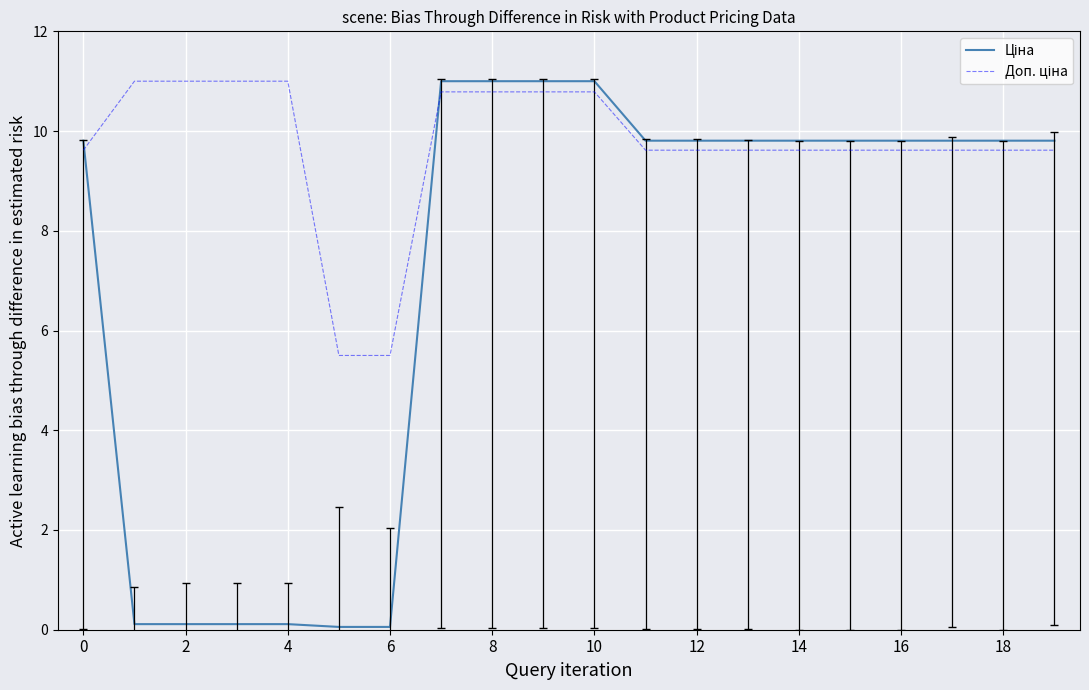

What is the difference between the second highest and second lowest values in the Ціна series?

10.9